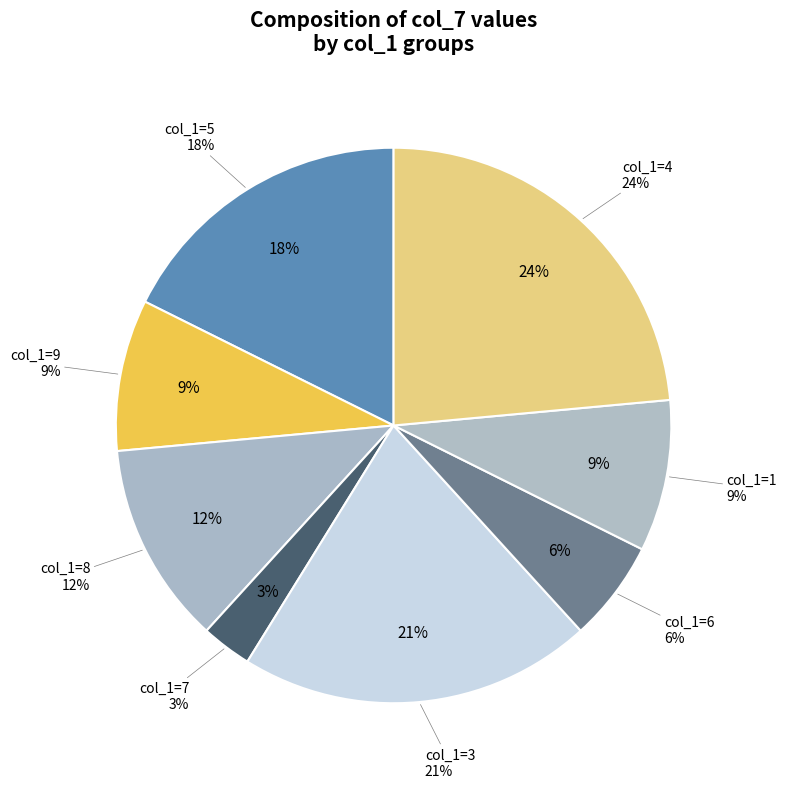

How many slices are in this pie chart?

8